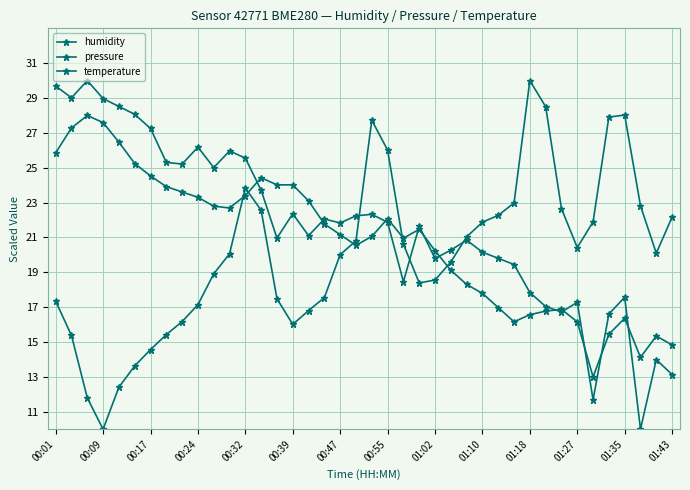

What is the lowest value of the temperature series?

13.0